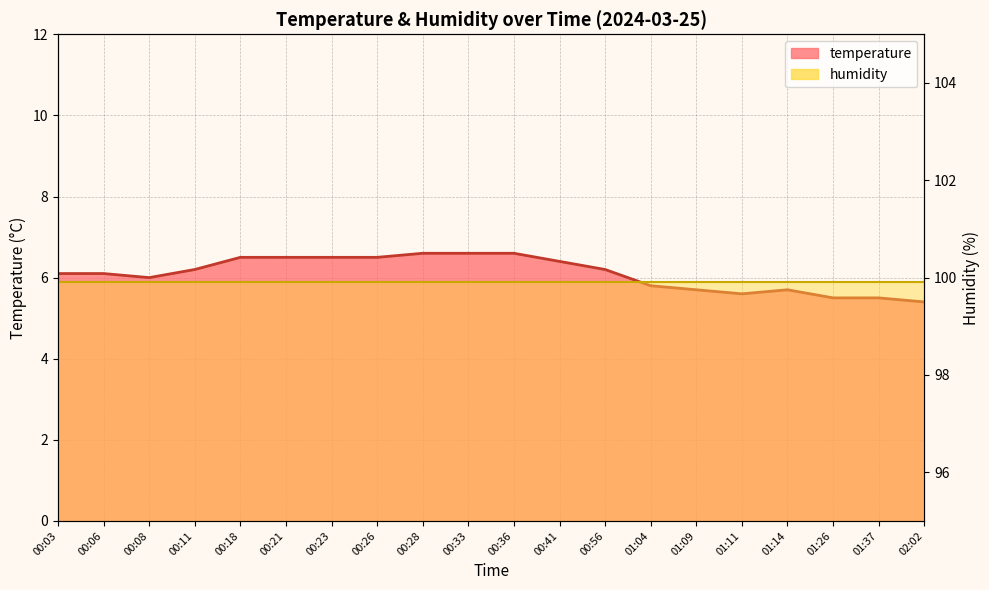

What is the label of the 18th point from the left?

01:26